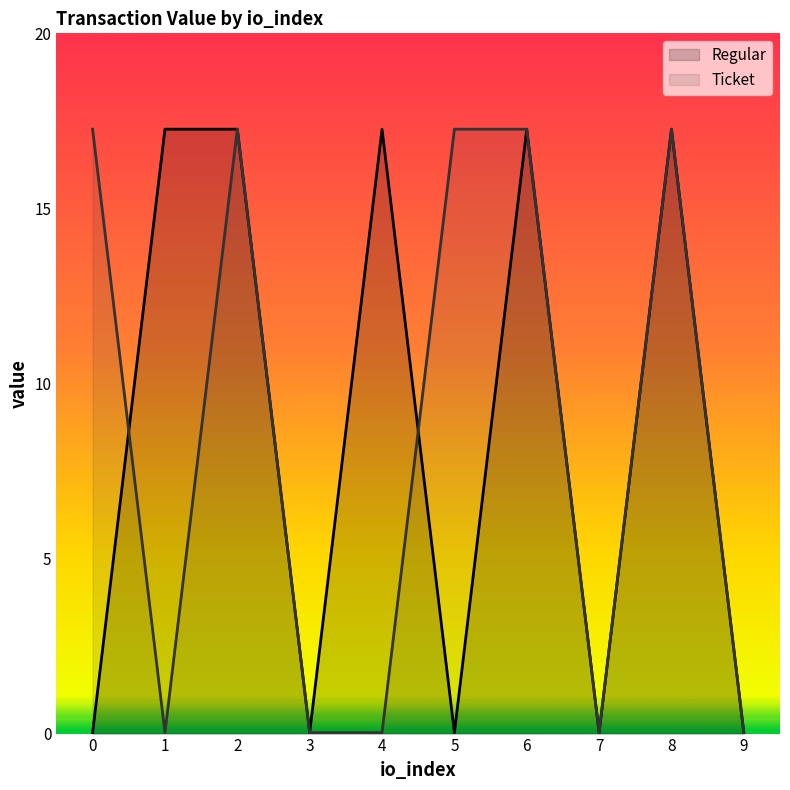

How many lines are shown in the chart?

2